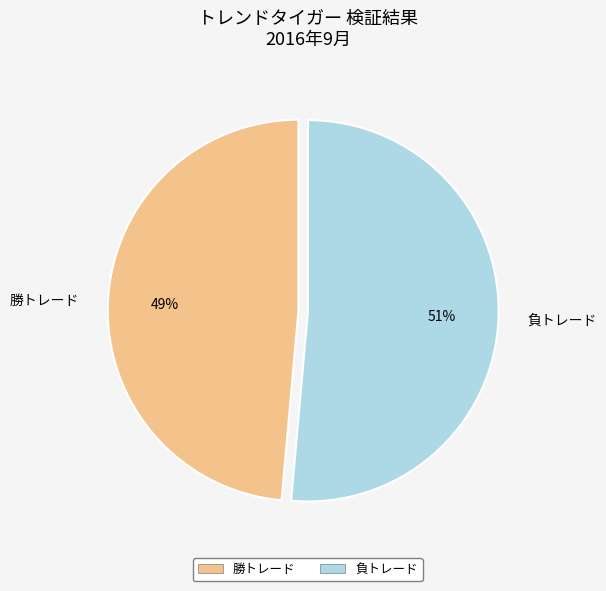

How many slices are in this pie chart?

2